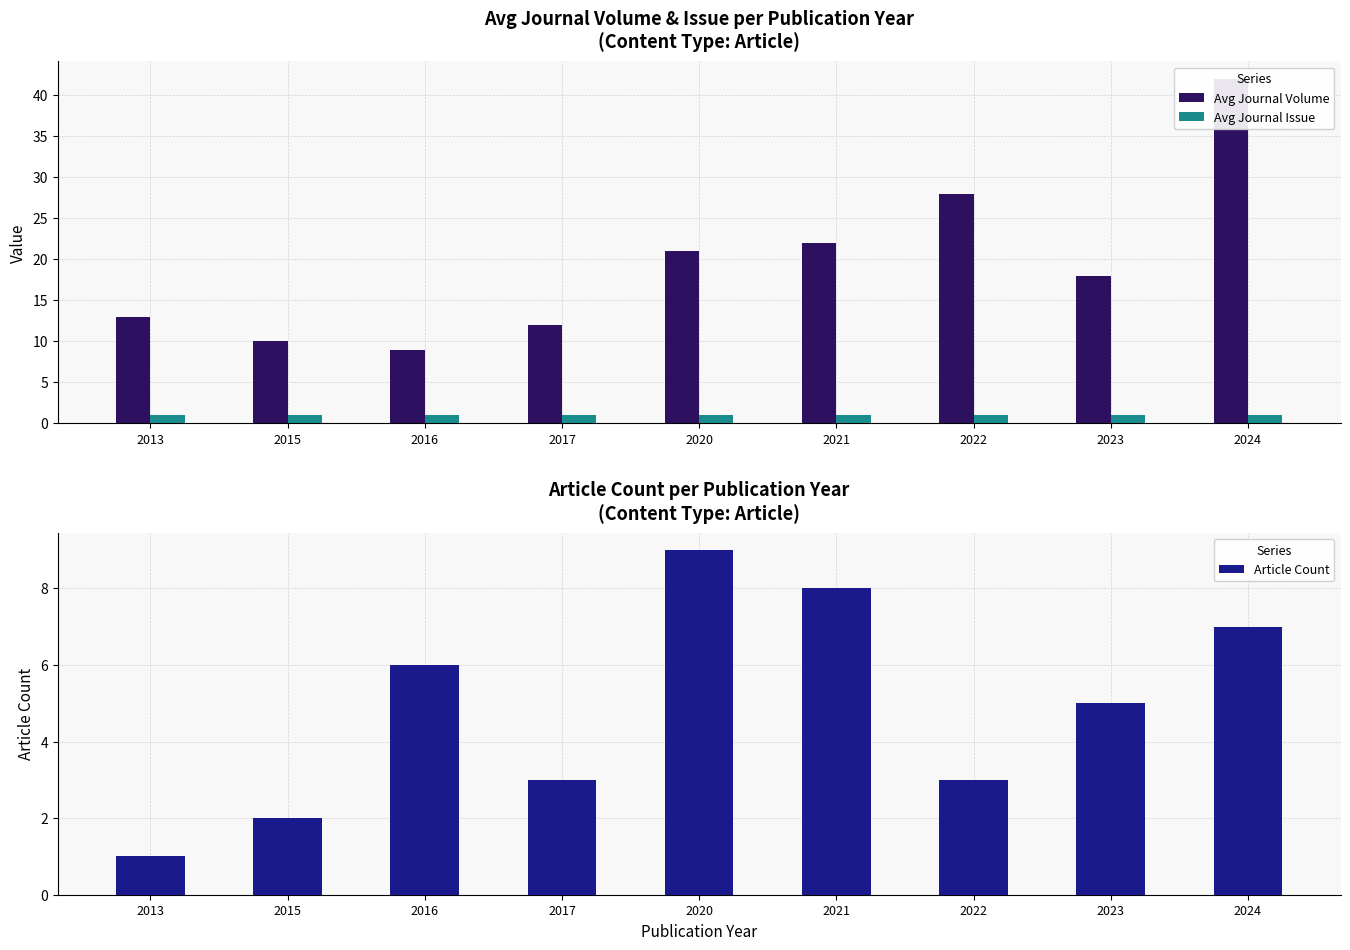

Are the bars horizontal?

No